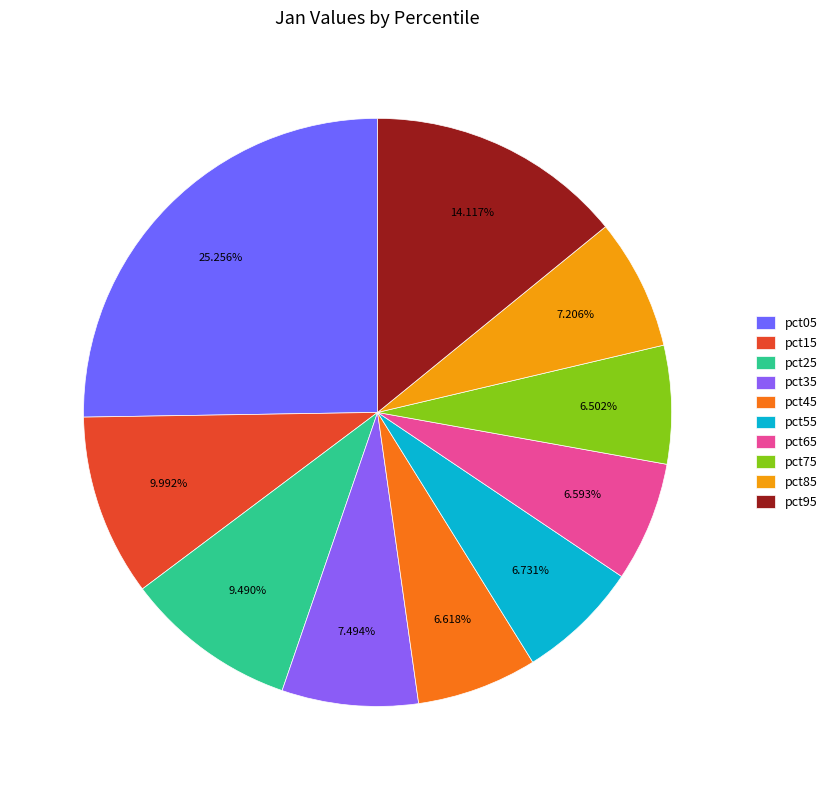

To the nearest percent, what is the difference between the largest and smallest slice percentages?

19%